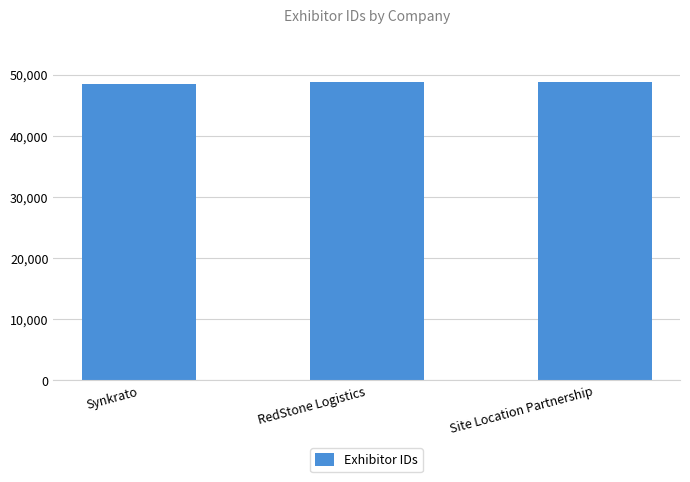

What is the smallest value displayed?

48482